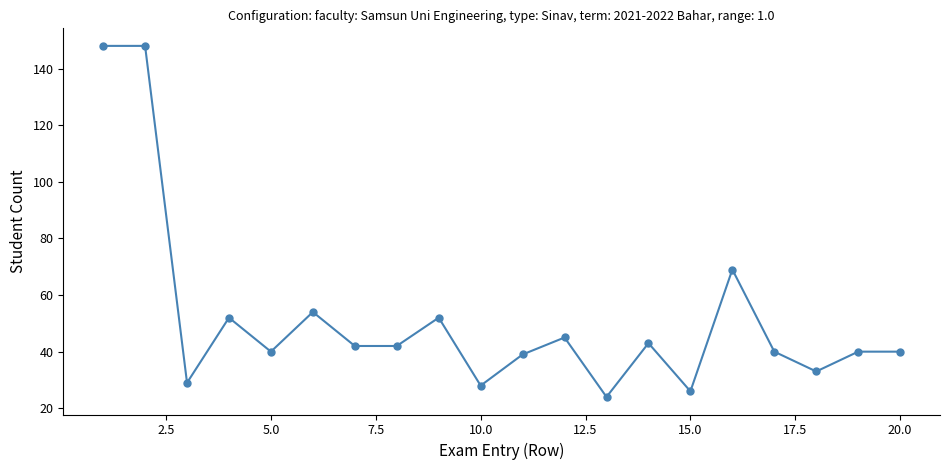

What is the minimum value shown in the chart?

24